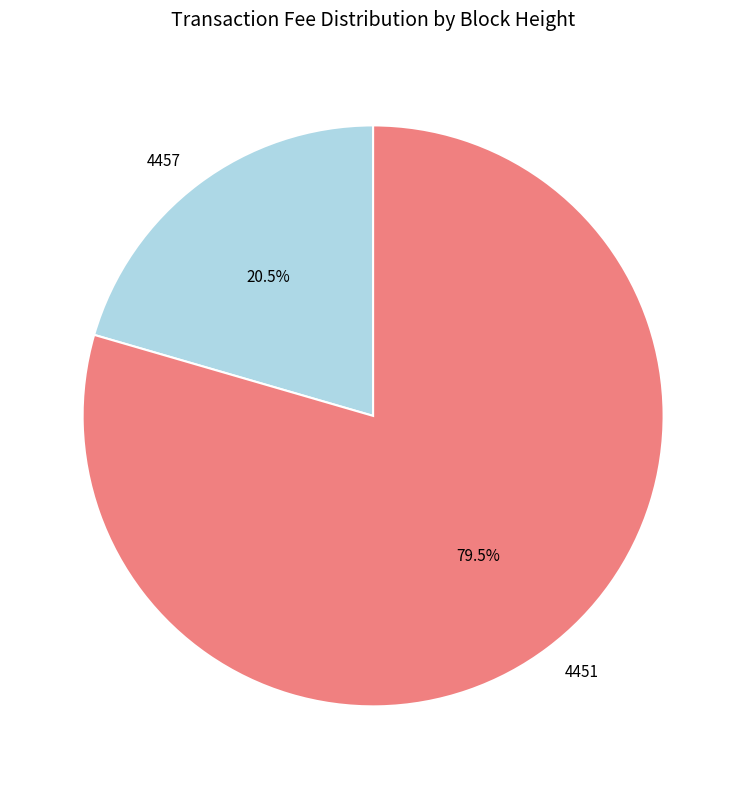

What percentage do 4451 and 4457 together represent?

100.0%